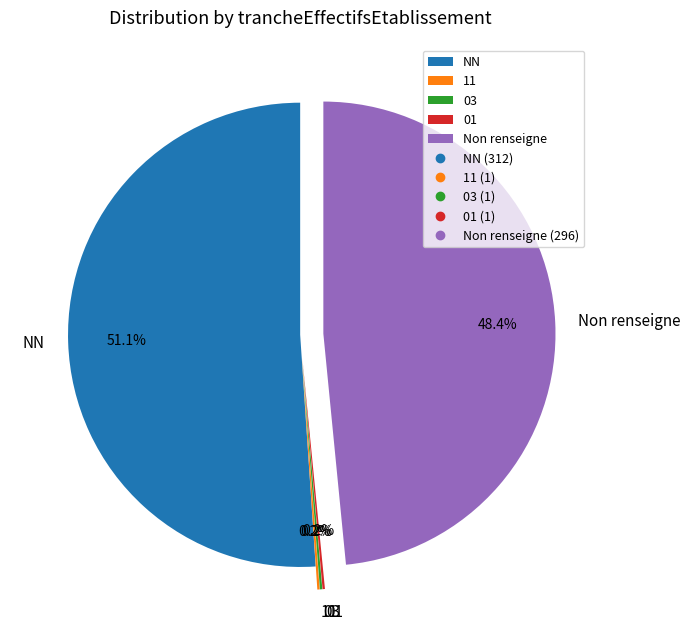

Which category accounts for the majority?

NN